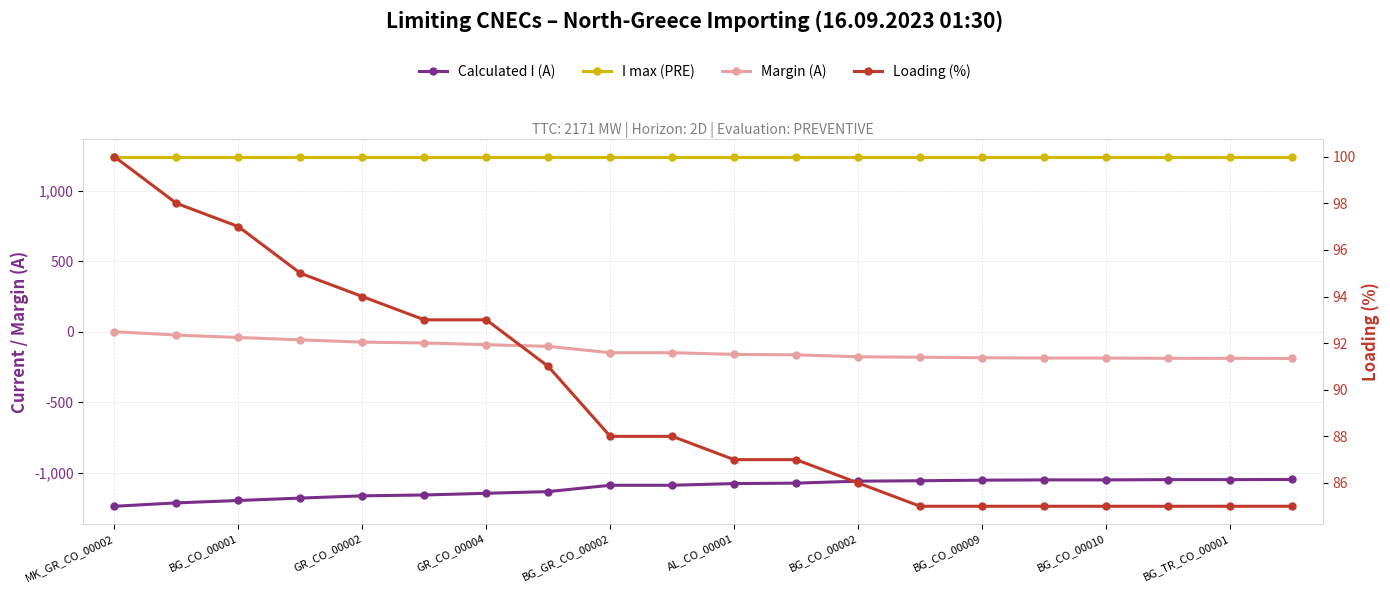

The value of Margin (A) at 13 is -182. True or false?

True